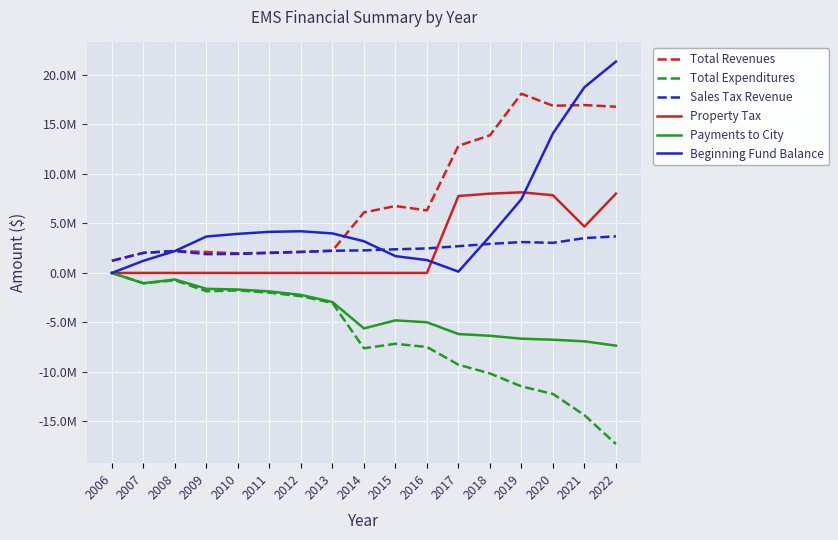

Is this an area chart (filled region under the line)?

No